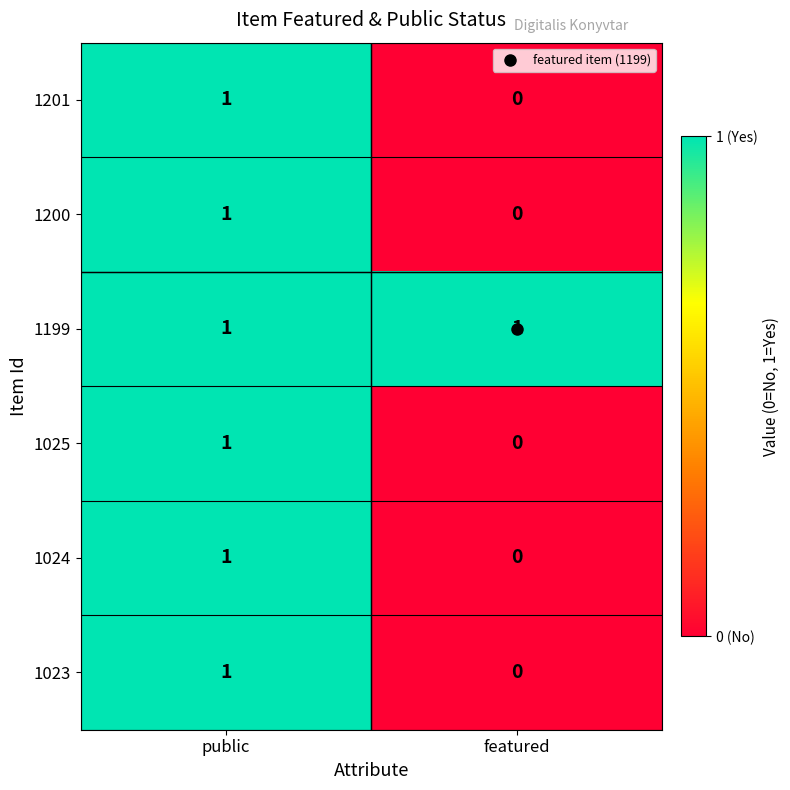

How many values in 1201 are above zero?

1